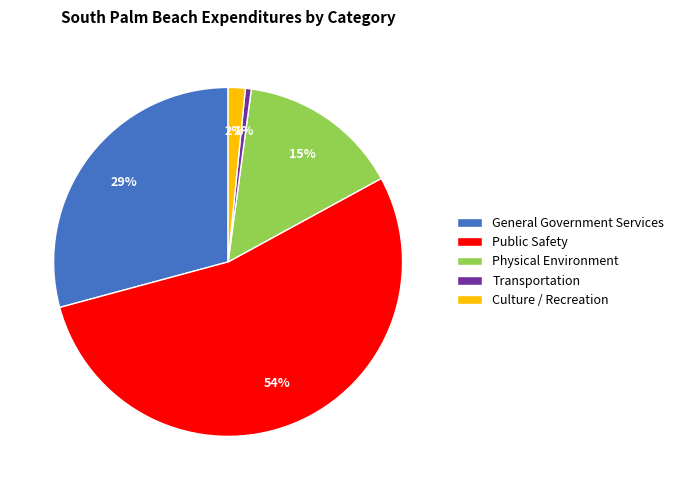

Is Public Safety the majority of the pie?

Yes